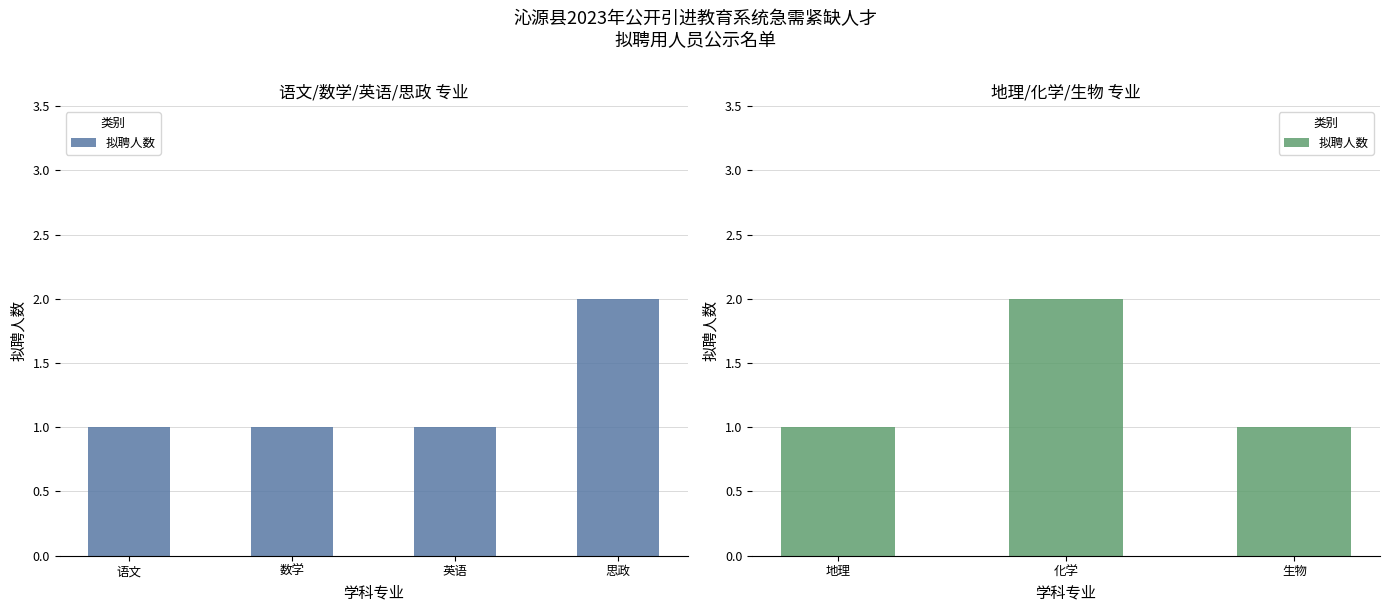

The value at 生物 is 1. True or false?

True